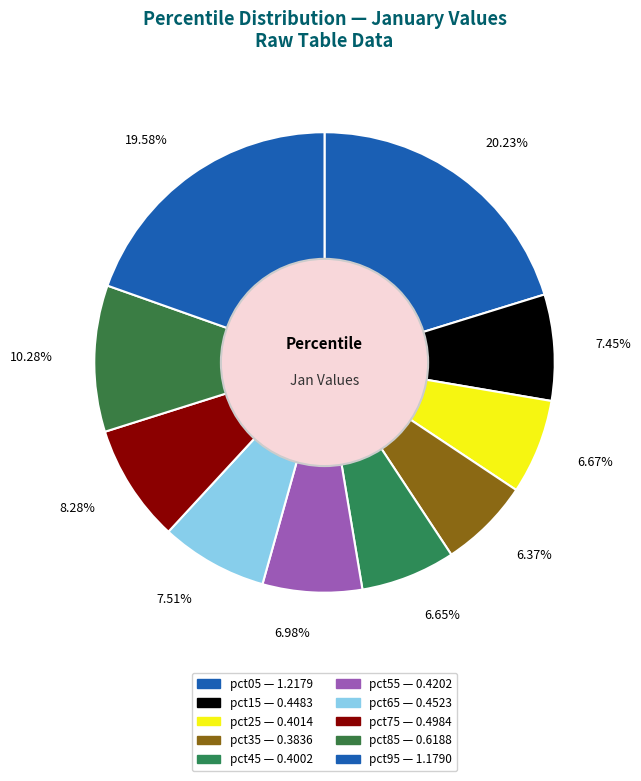

Is there a majority slice in this chart?

No